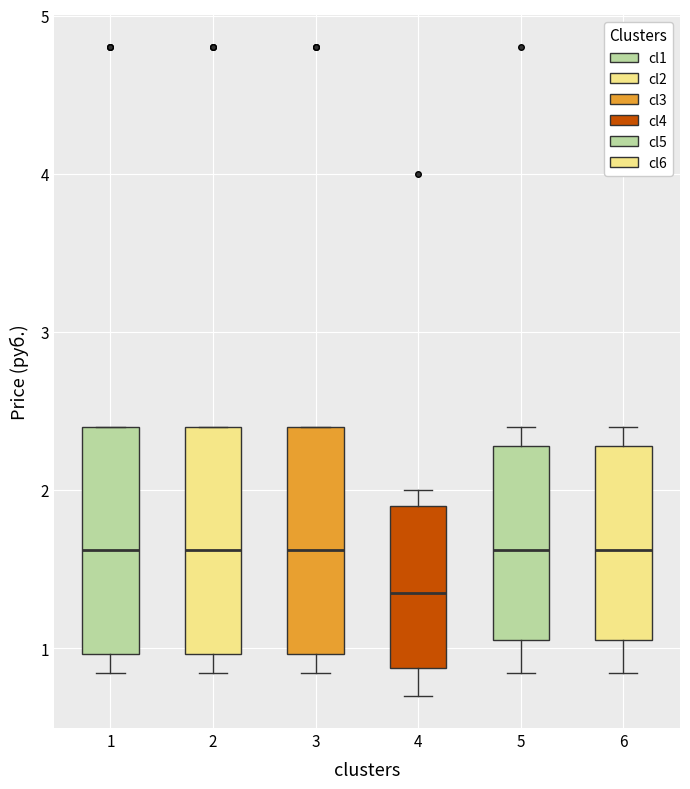

Reading left to right, read every box against the y-axis: the position of its median line, the range the box covers, and the ends of its whiskers. The values are not printed on the chart, so give them approximately, as read against the axis.

1: median 1.6, box 1.0 to 2.4, whiskers 0.8 to 2.4
2: median 1.6, box 1.0 to 2.4, whiskers 0.8 to 2.4
3: median 1.6, box 1.0 to 2.4, whiskers 0.8 to 2.4
4: median 1.4, box 0.9 to 1.9, whiskers 0.7 to 2.0
5: median 1.6, box 1.1 to 2.3, whiskers 0.8 to 2.4
6: median 1.6, box 1.1 to 2.3, whiskers 0.8 to 2.4